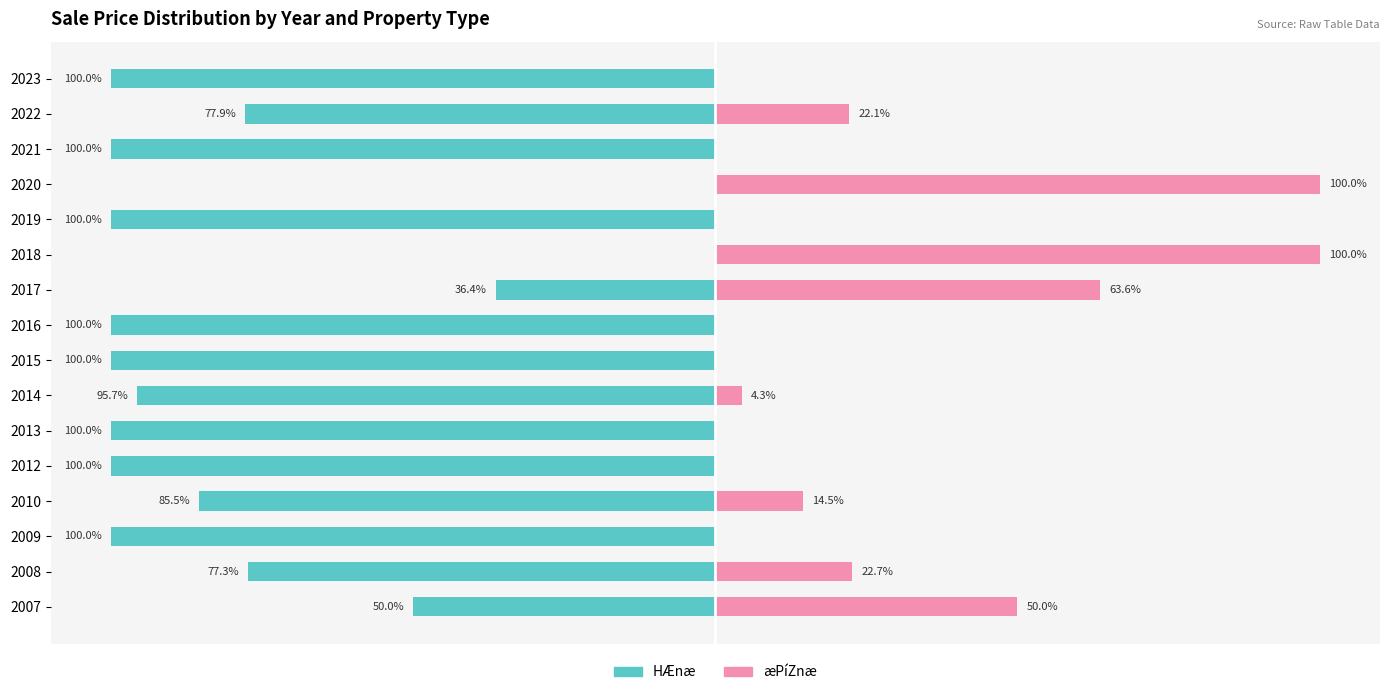

What is the spread (max minus min) of values at 2018?

100.0